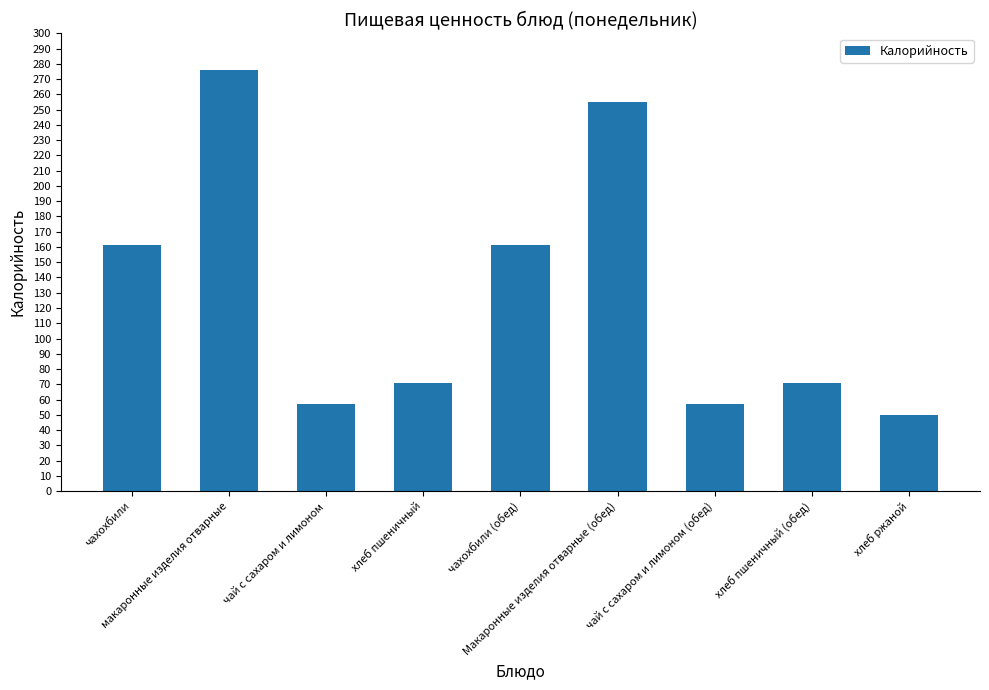

What is the difference between the values at Макаронные изделия отварные (обед) and чай с сахаром и лимоном (обед)?

198